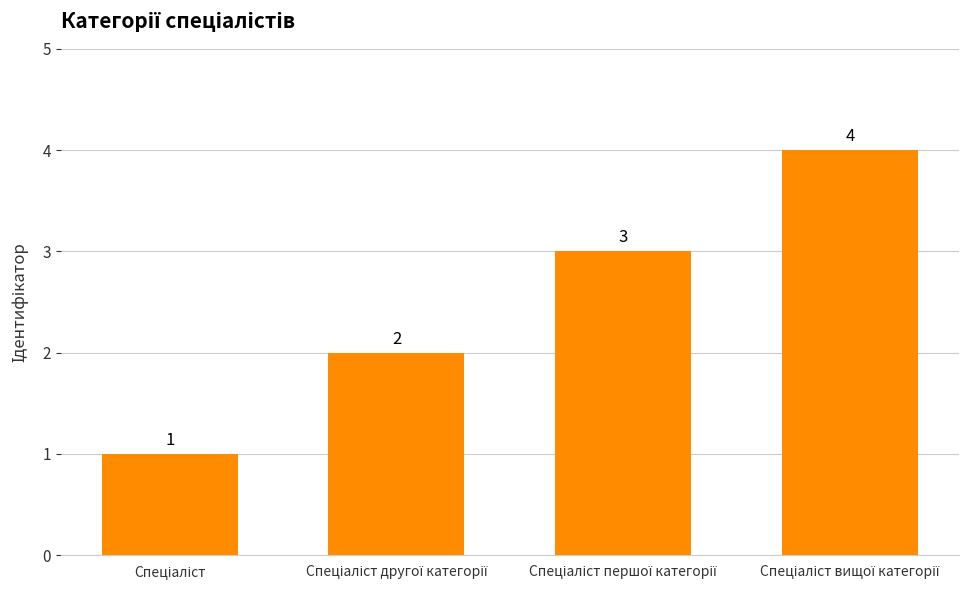

How many values are between 2 and 4?

3